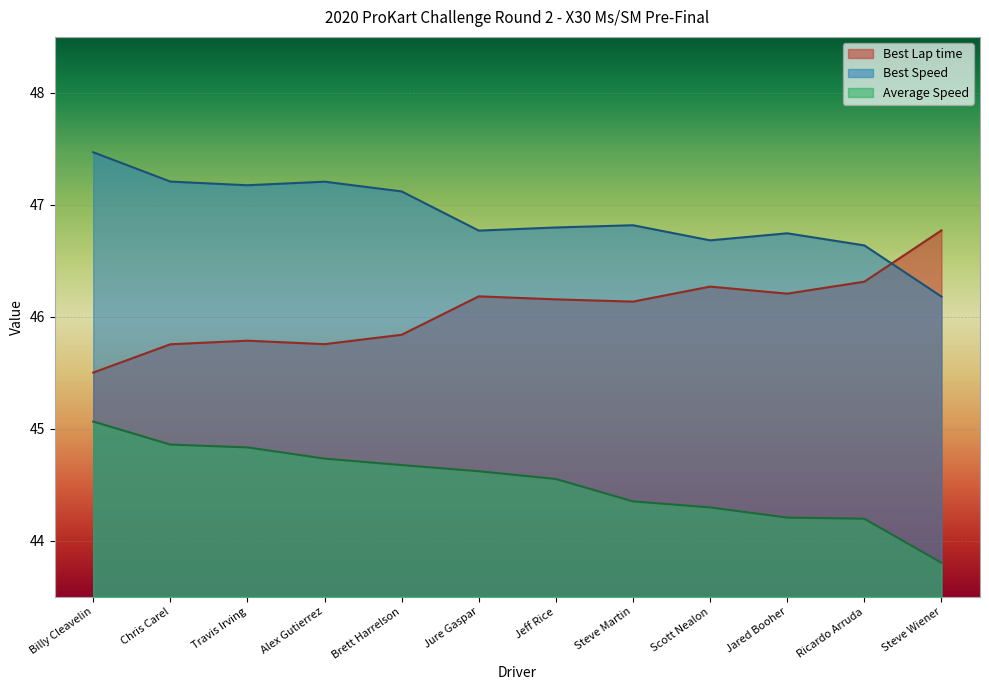

What position from the left is Alex Gutierrez?

4